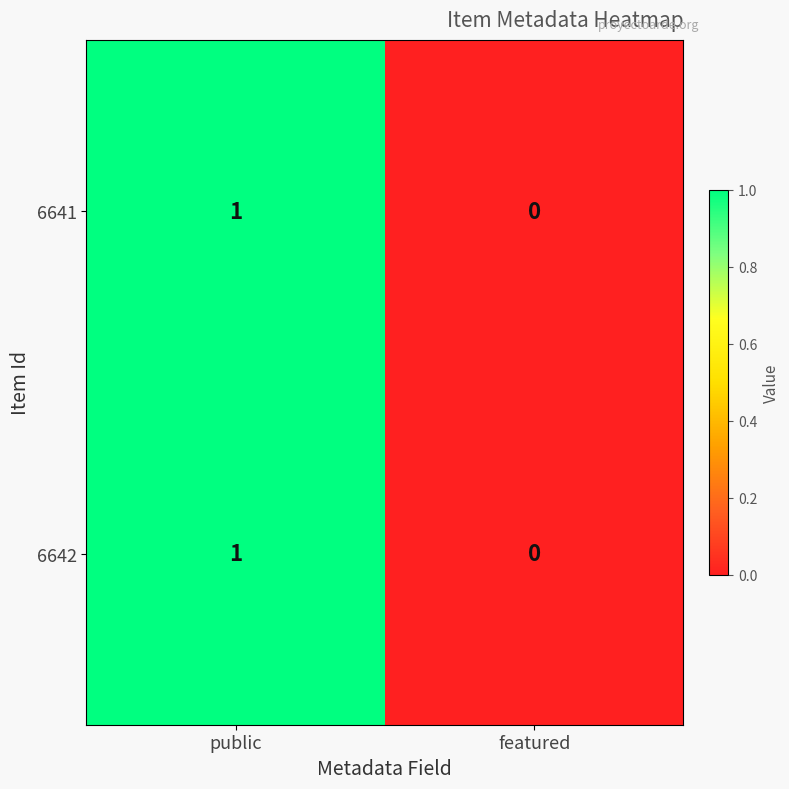

List the labels in order of 6642 value, largest first.

public, featured